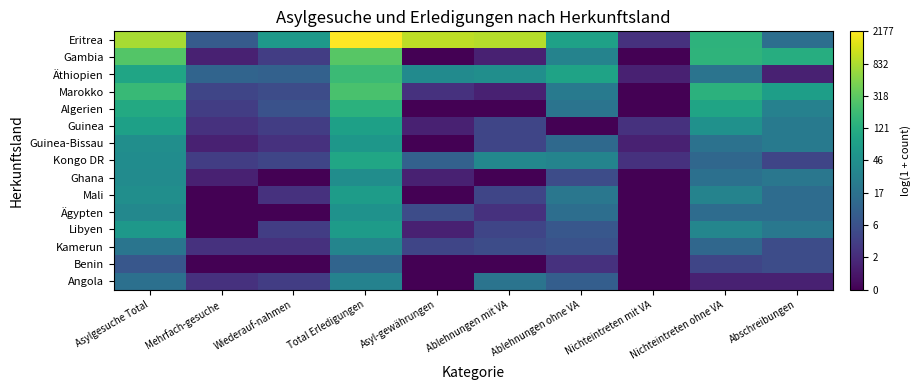

Which has a higher value, Nichteintreten mit VA or Nichteintreten ohne VA?

Nichteintreten ohne VA